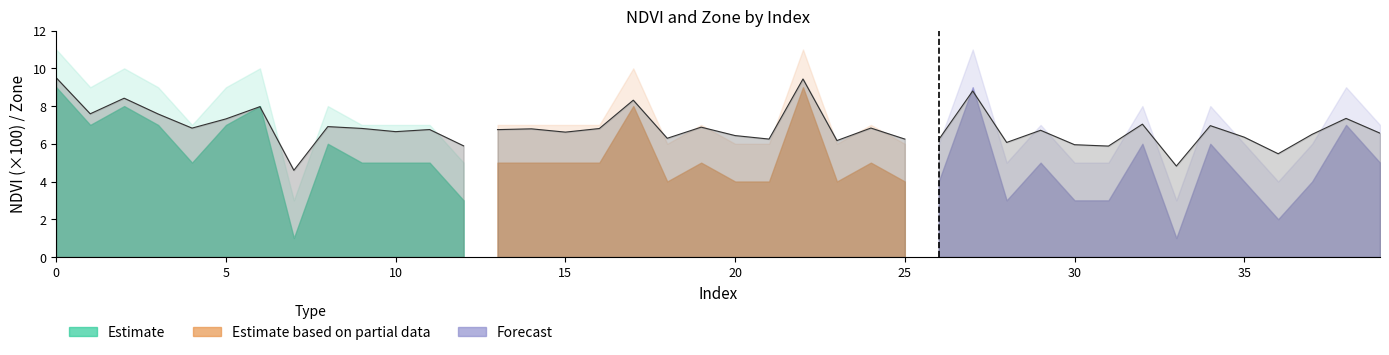

What is the value of the Zone point at the 5th from the left?

5.0